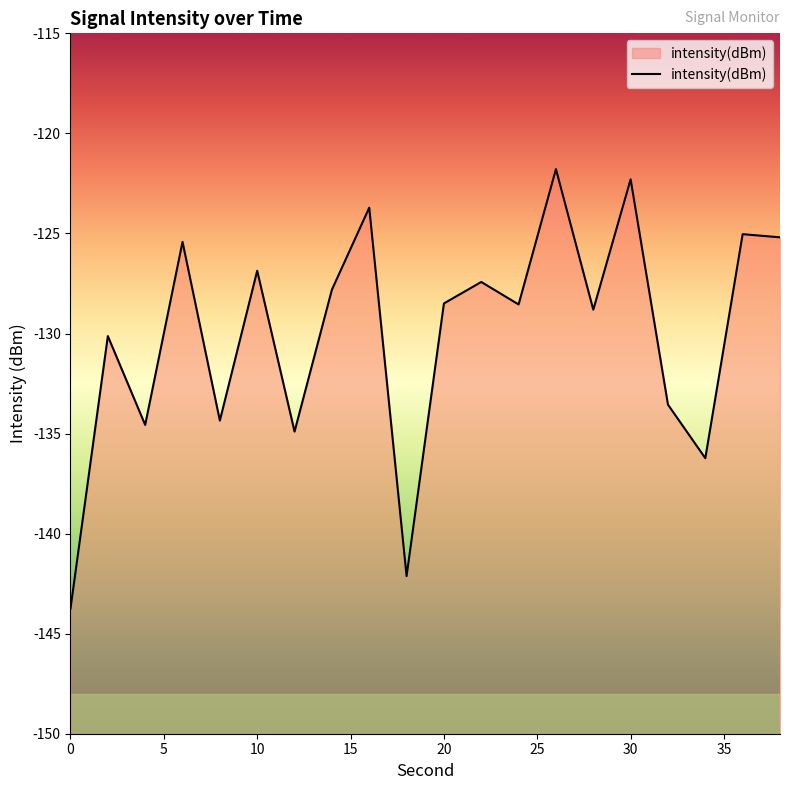

List the labels in order of value, largest first.

26, 30, 16, 36, 38, 6, 10, 22, 14, 20, 24, 28, 2, 32, 8, 4, 12, 34, 18, 0